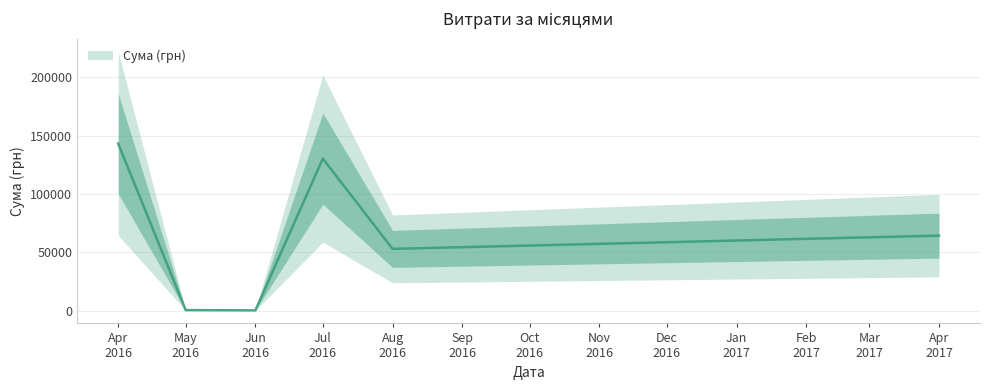

What is the smallest value displayed?

22.5